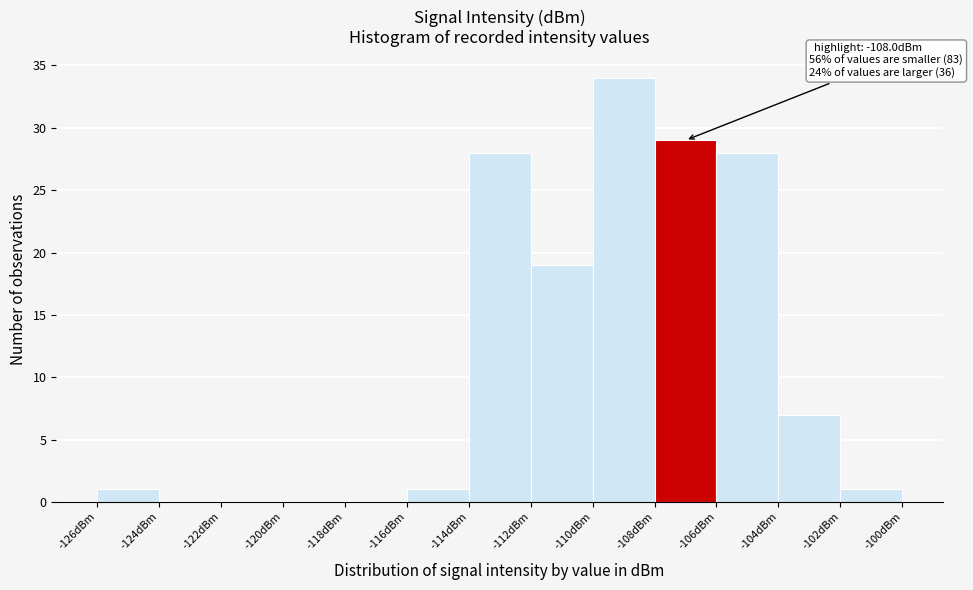

Which range on the x-axis has the tallest bar?

-110 to -108